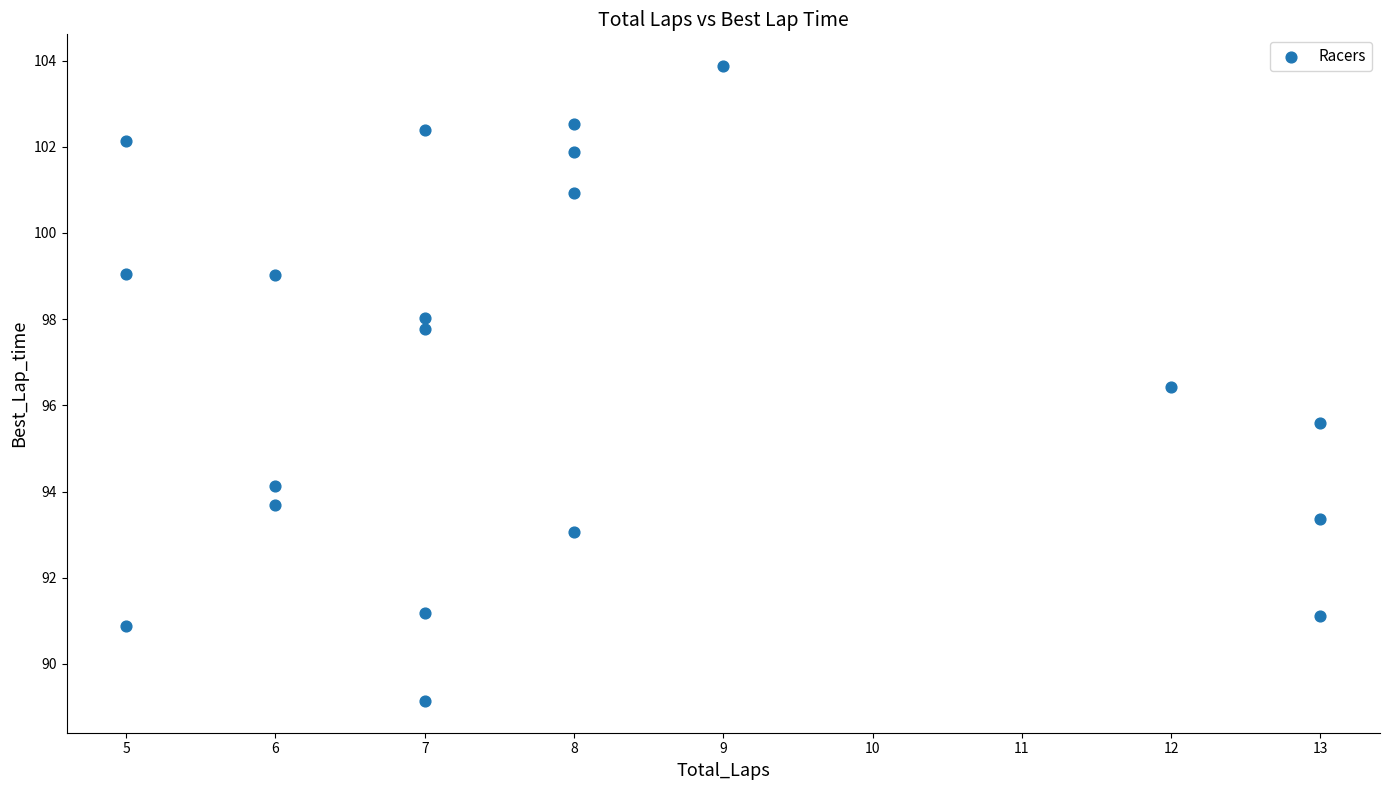

What is the range of X values (max minus min)?

8.0